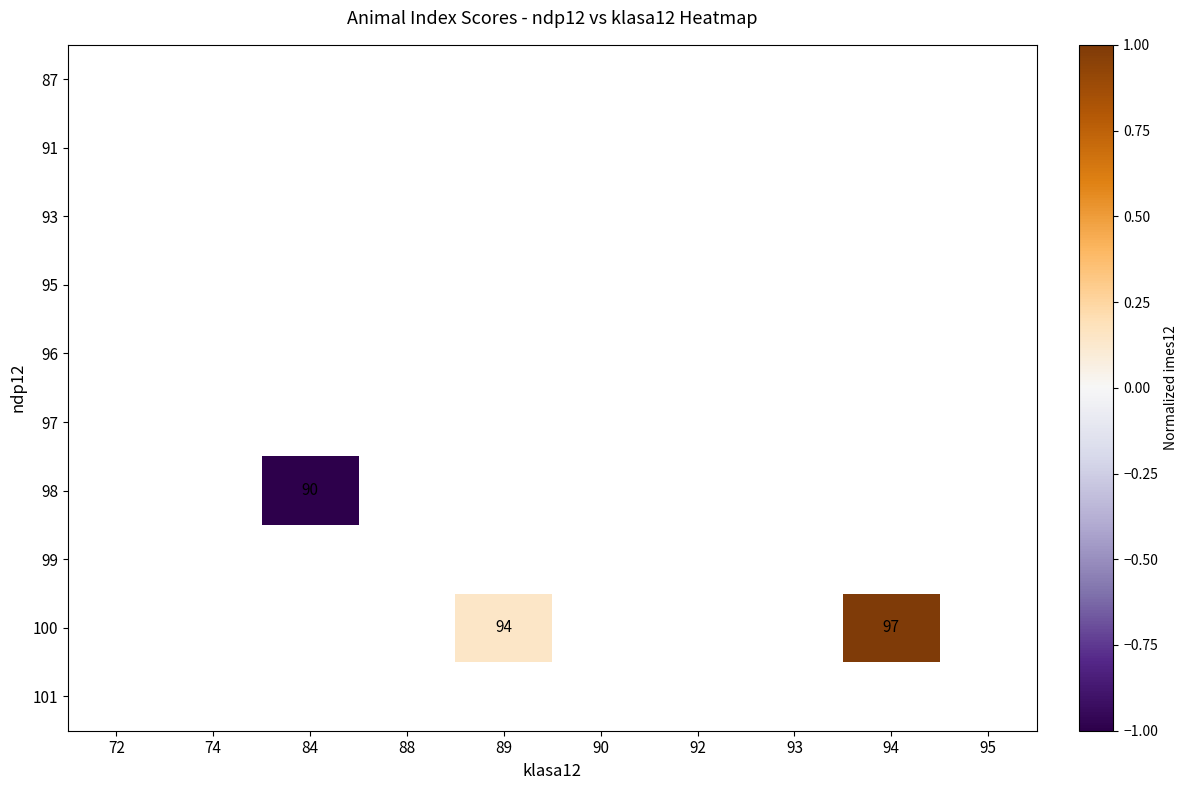

List the labels in order of 101 value, largest first.

72, 74, 84, 88, 89, 90, 92, 93, 94, 95